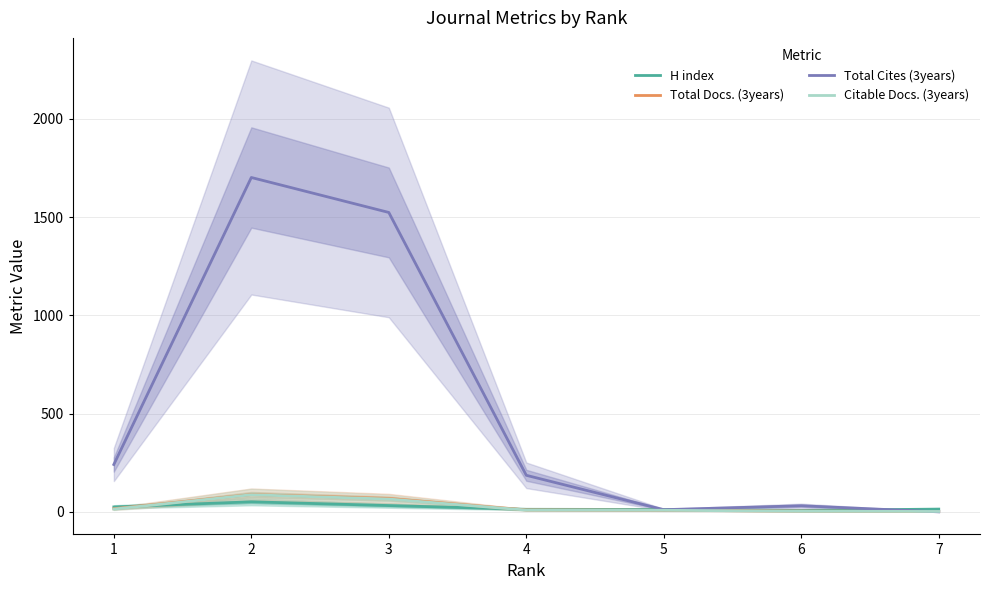

What is the difference between the H index values at 6 and 4?

6